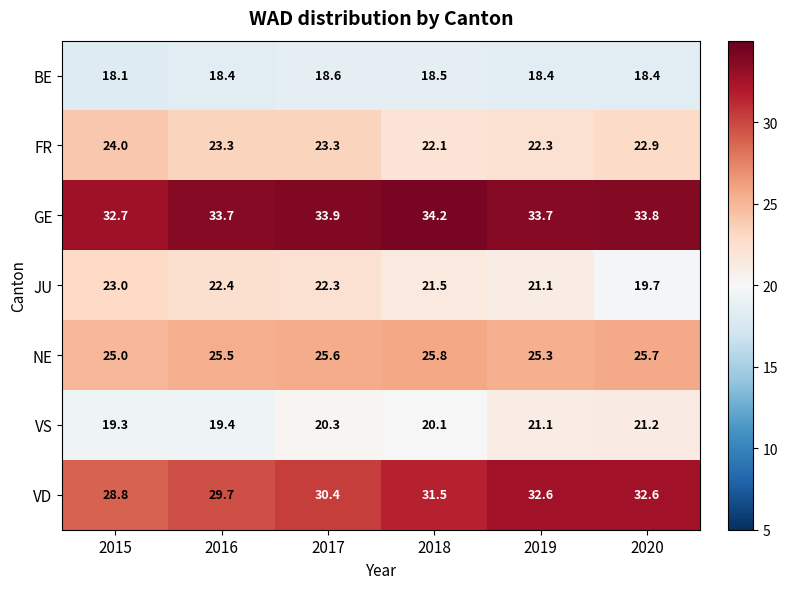

What is the highest value of the NE series?

25.8